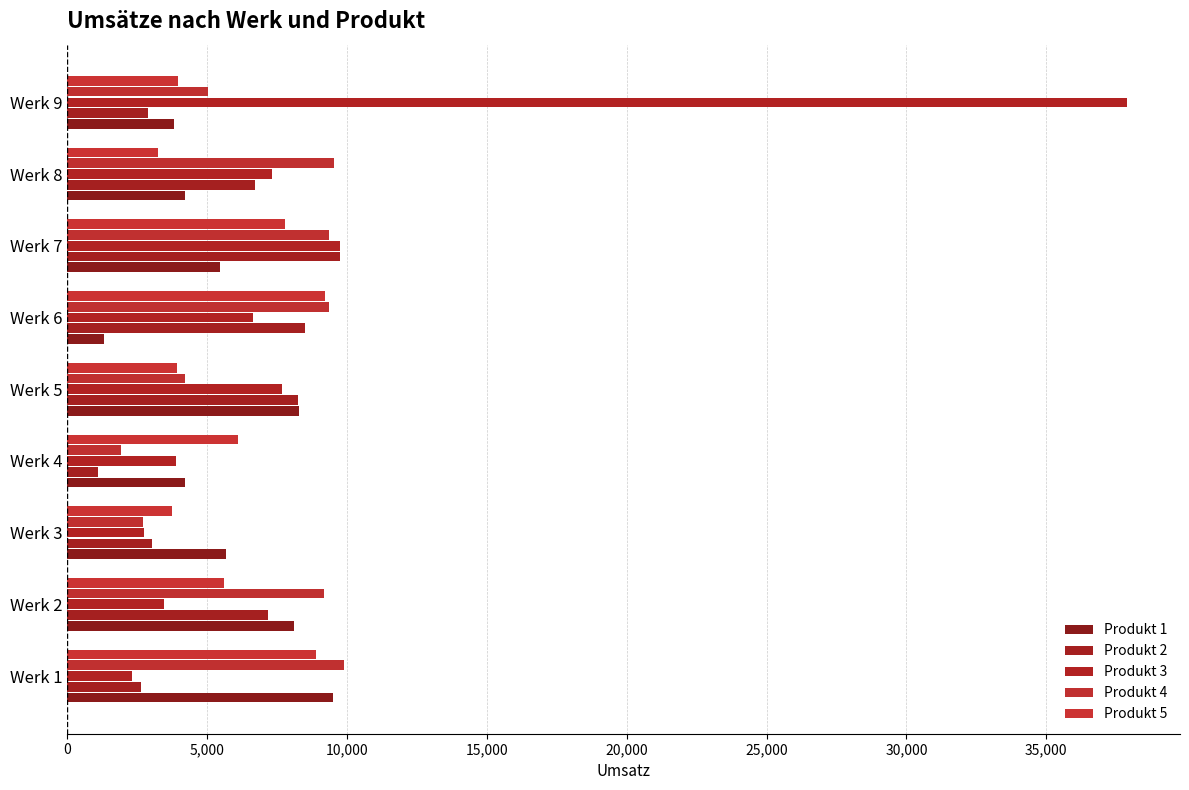

How many series are shown in this chart?

5